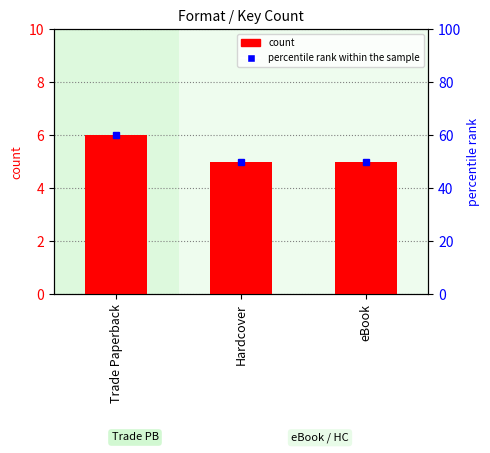

What is the sum of all values?

16